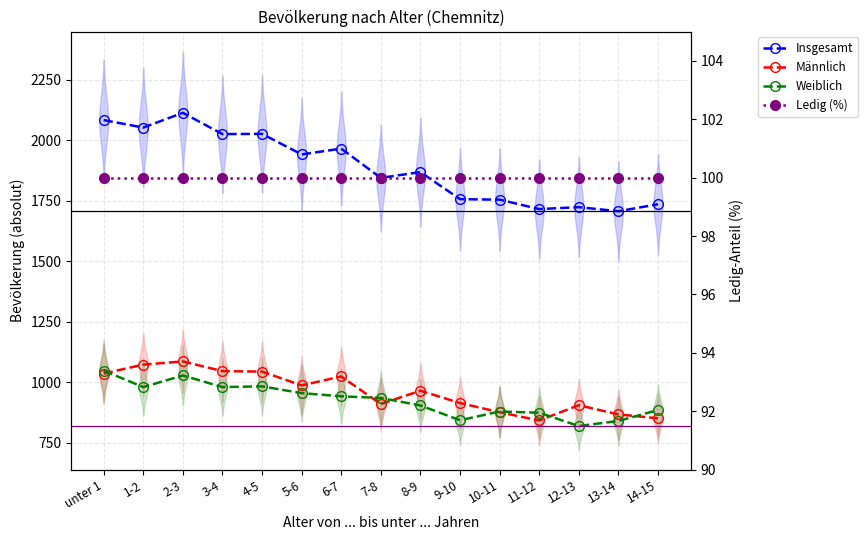

What is the total value across all series at 5-6?

3984